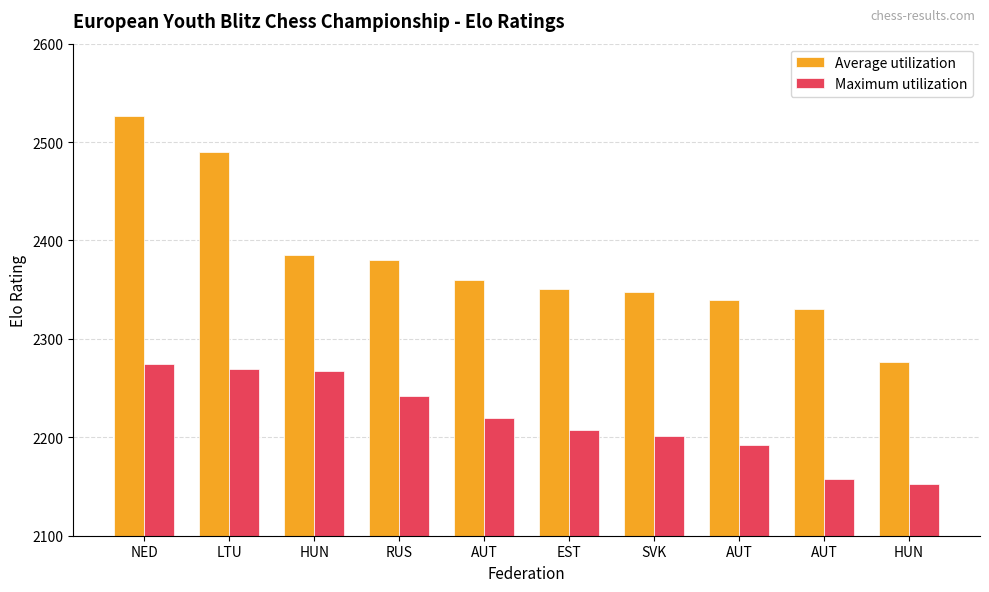

How many bars are there in total?

20